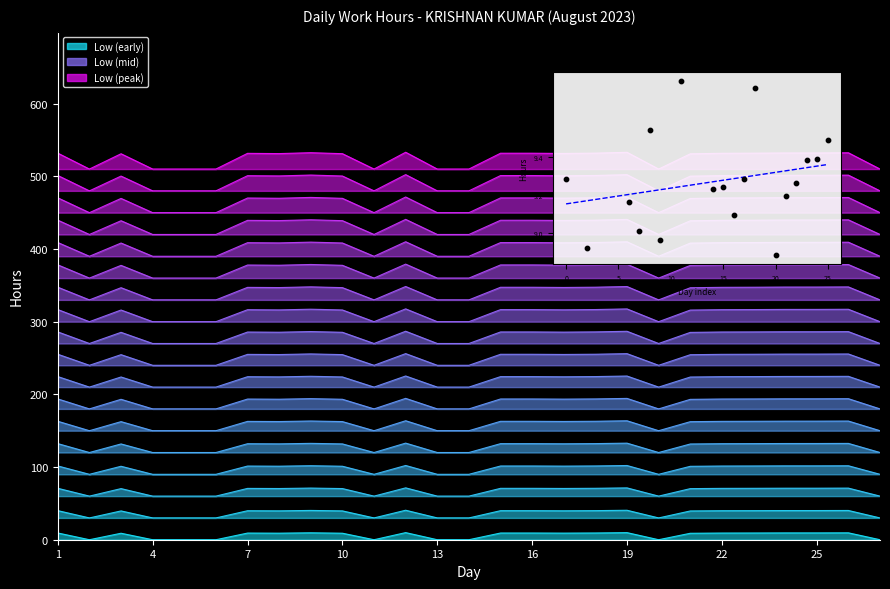

Approximately how many times larger is the value at 3 compared to 1?

1.0